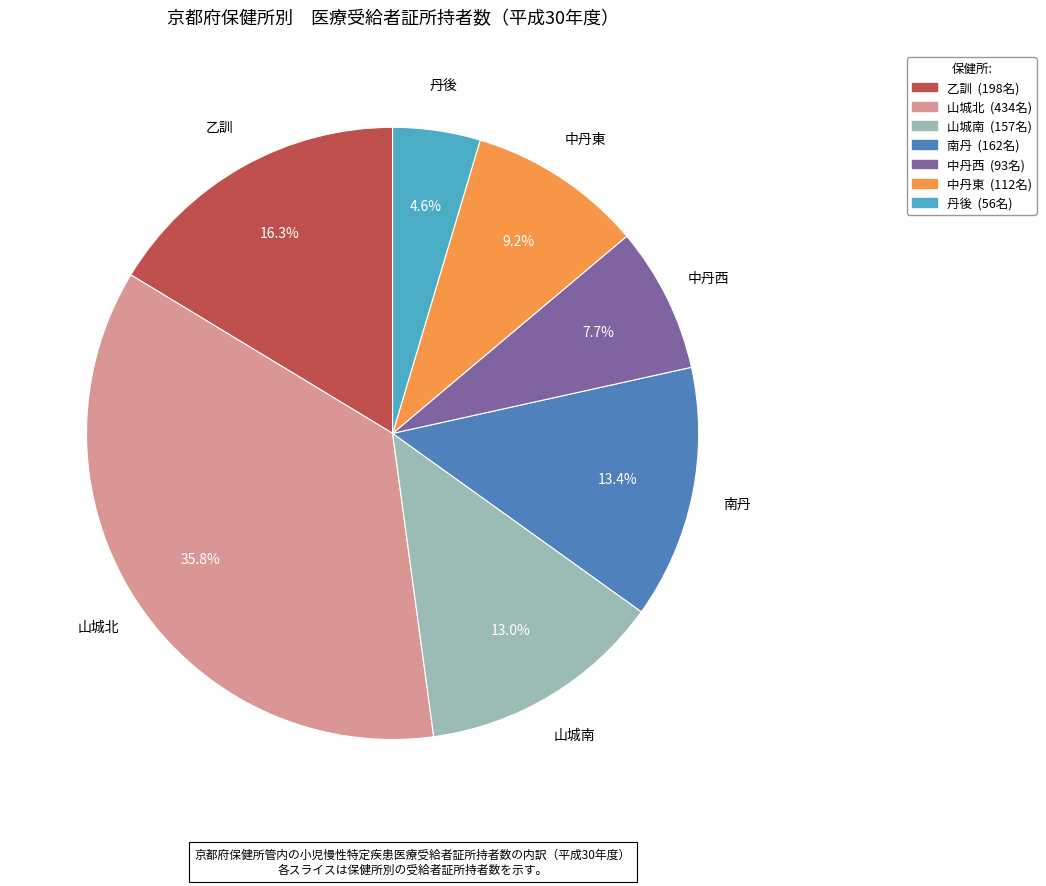

What is the smallest slice in the pie chart?

丹後